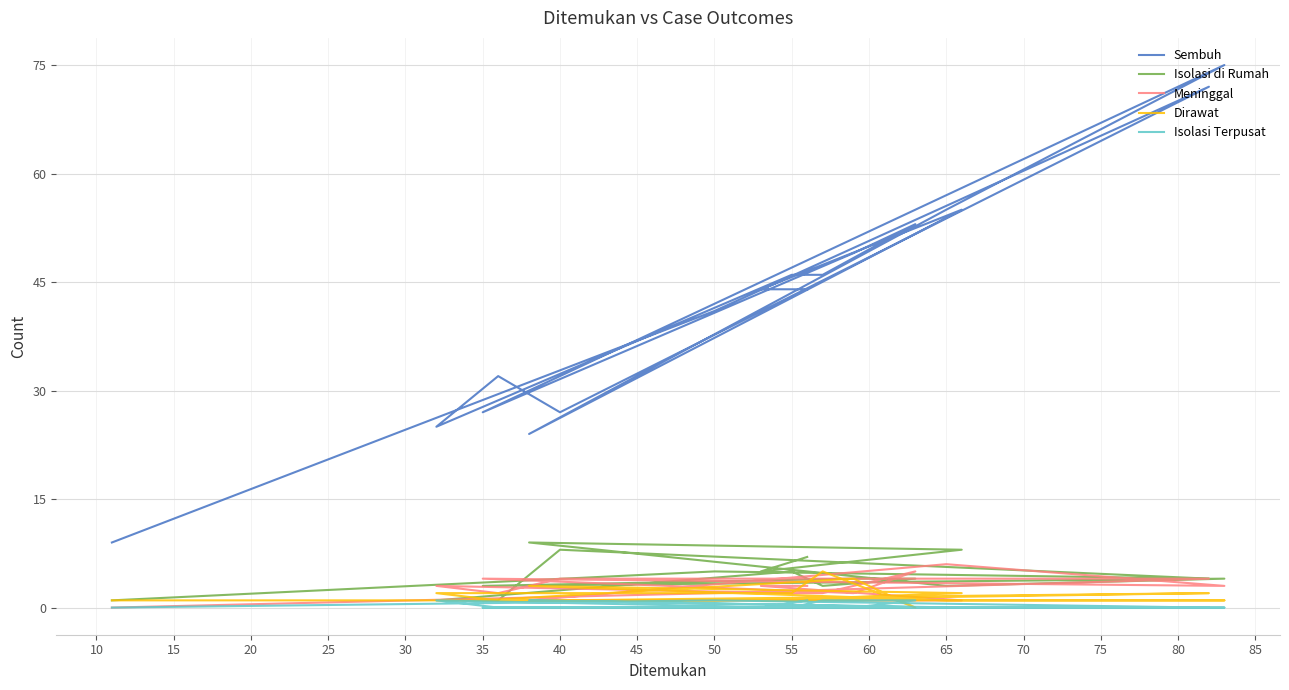

The value of Sembuh at 5 is 3. True or false?

False